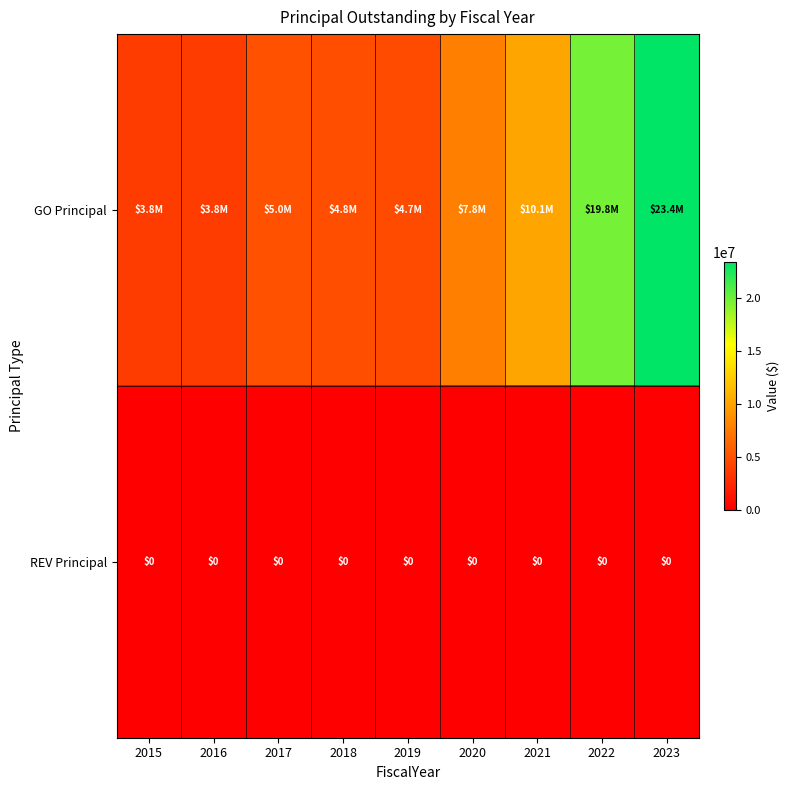

Which label corresponds to the smallest value in the chart?

2015